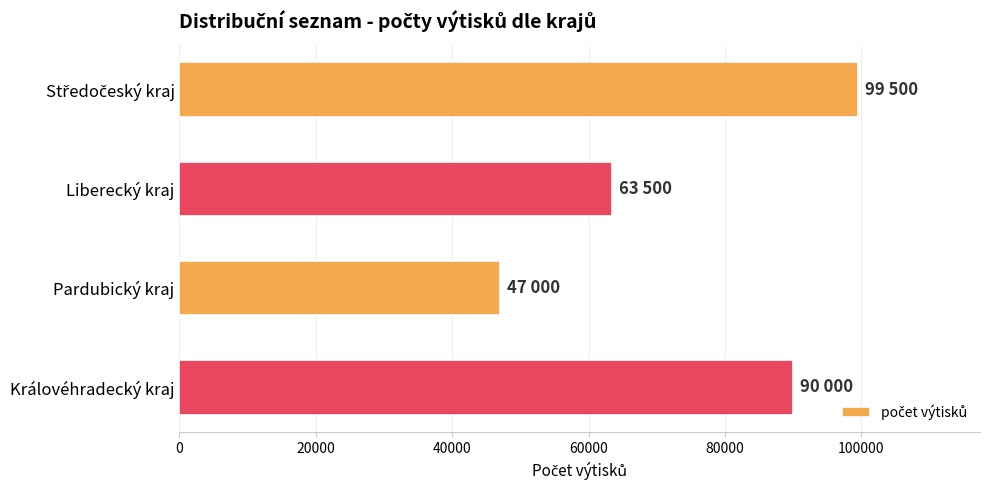

What is the average value?

75000